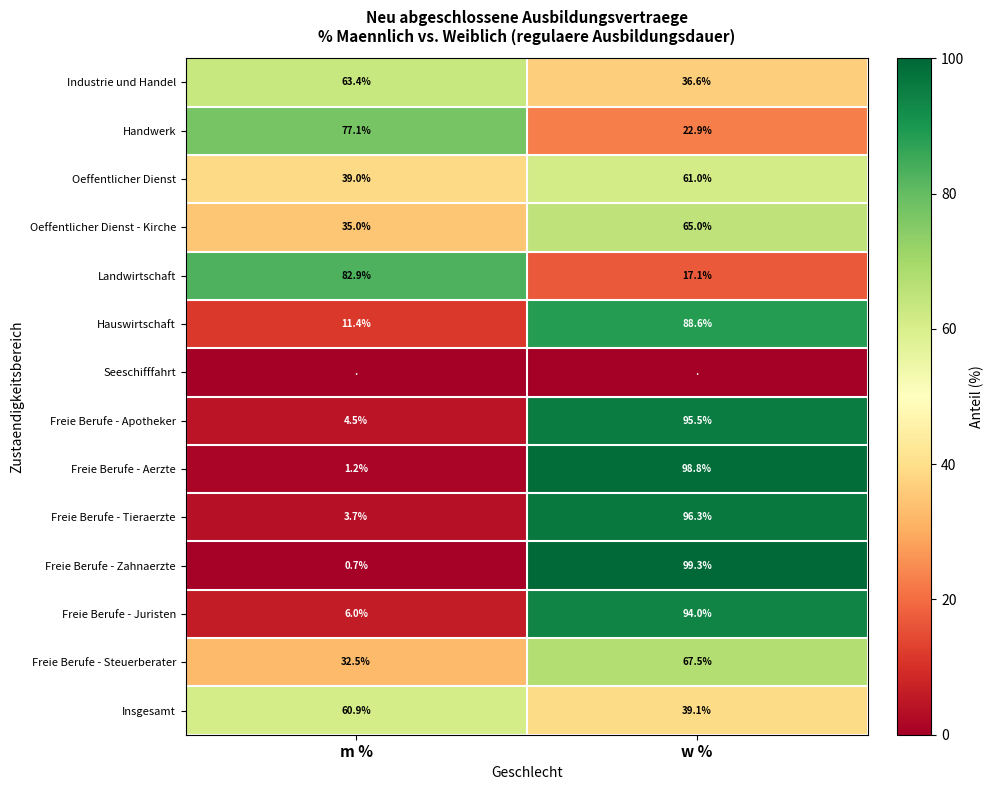

Between w % and m %, which is larger?

m %